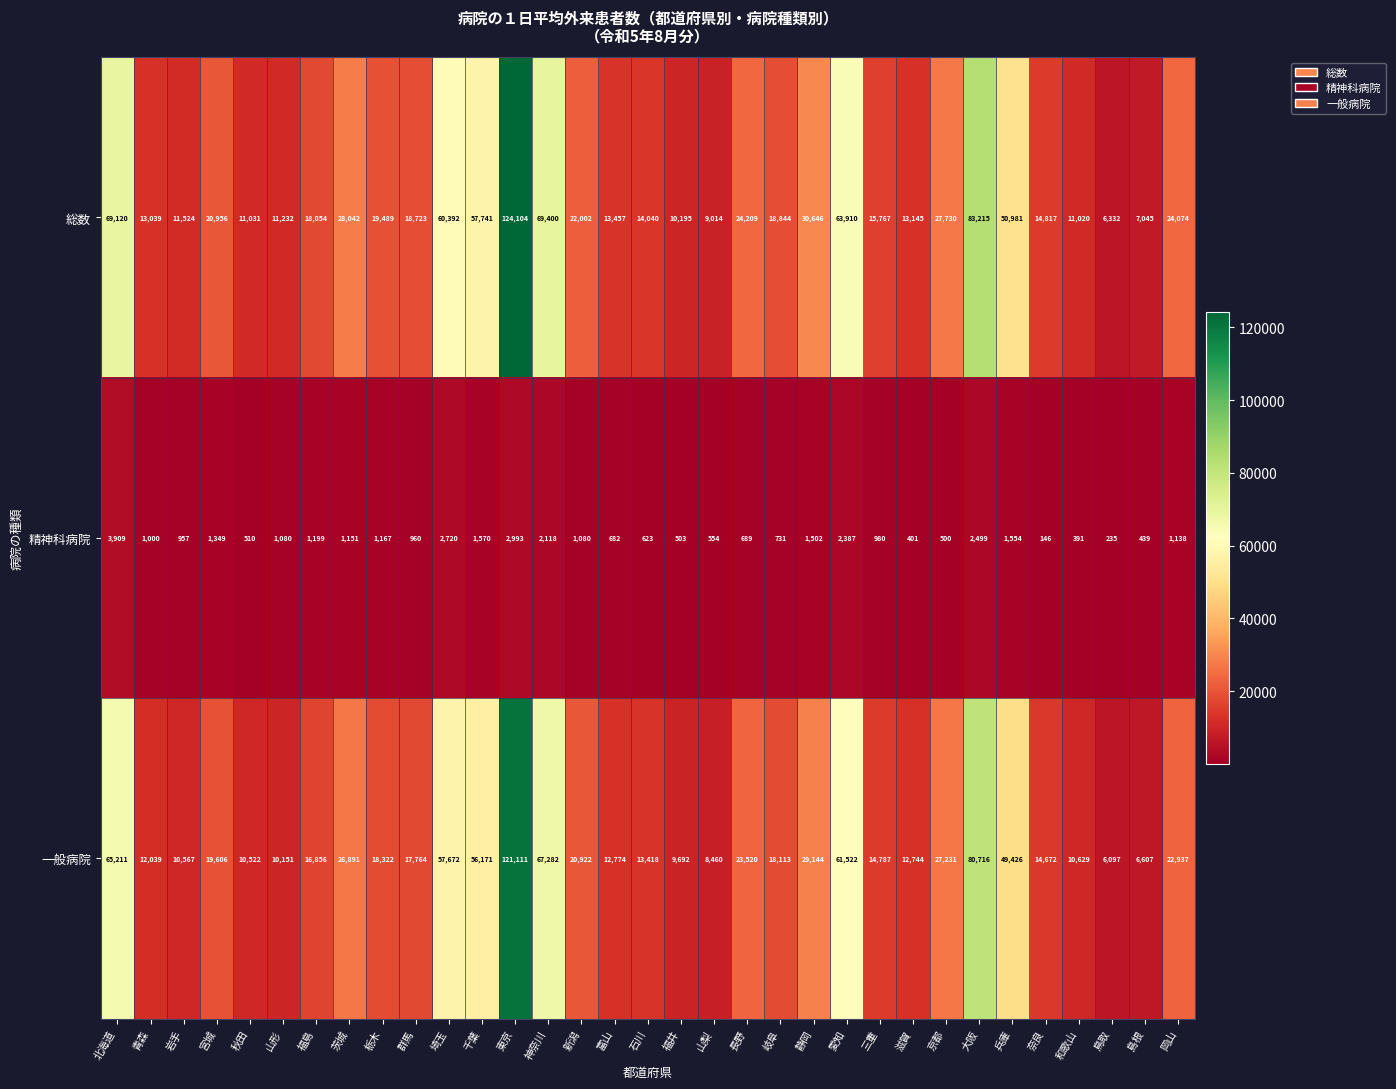

Read the 総数 value at 愛知, to the nearest 50.

63900